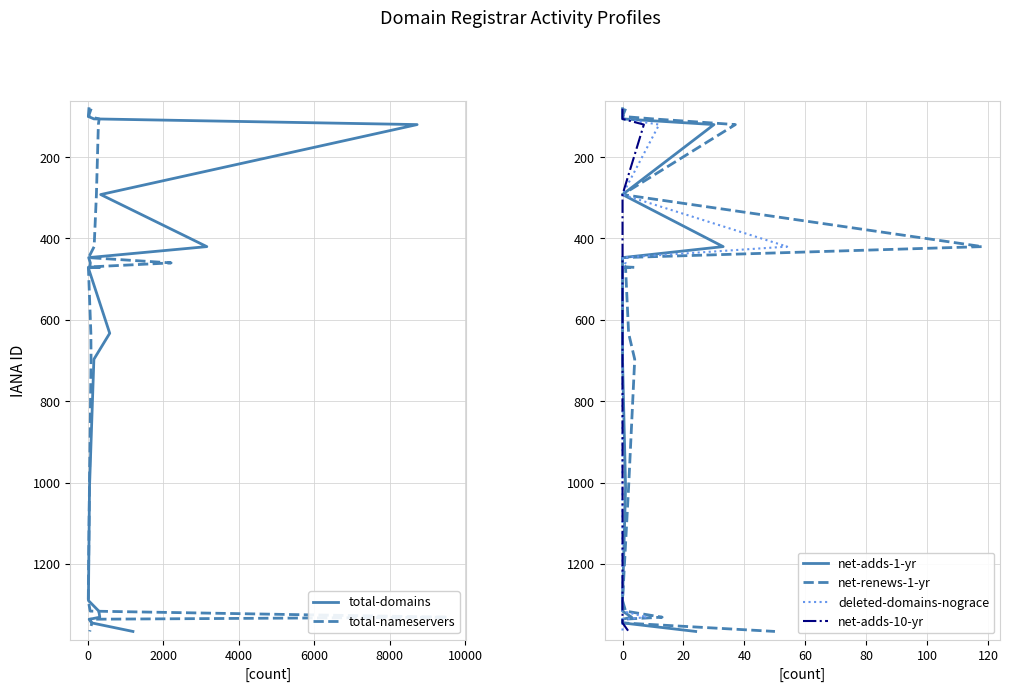

How many data points in net-adds-10-yr are above 472?

9